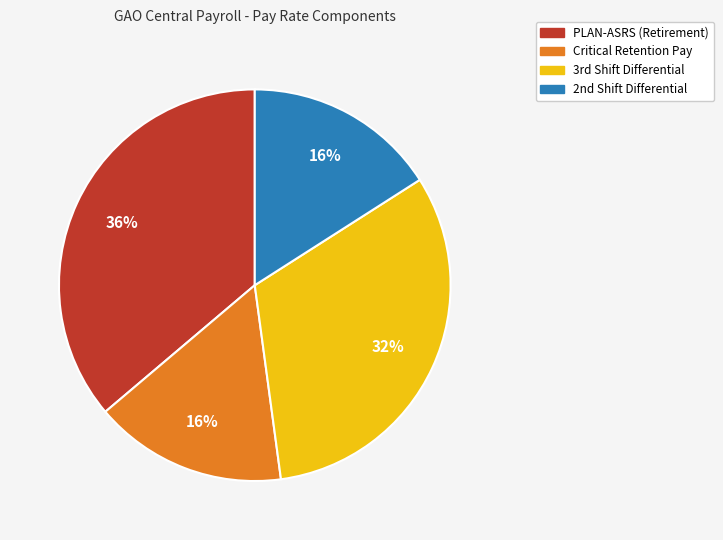

Is there a majority slice in this chart?

No